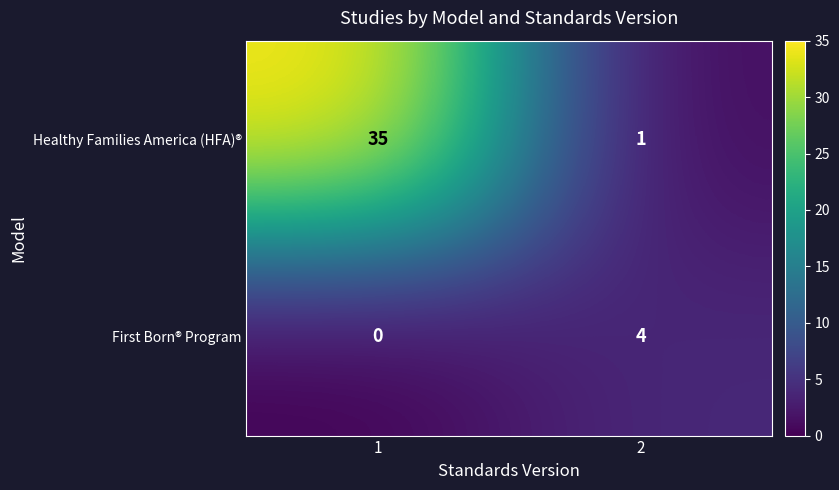

Reading right to left, what are all the values shown in this chart?

Healthy Families America (HFA)®: 2=1	1=35
First Born® Program: 2=4	1=0